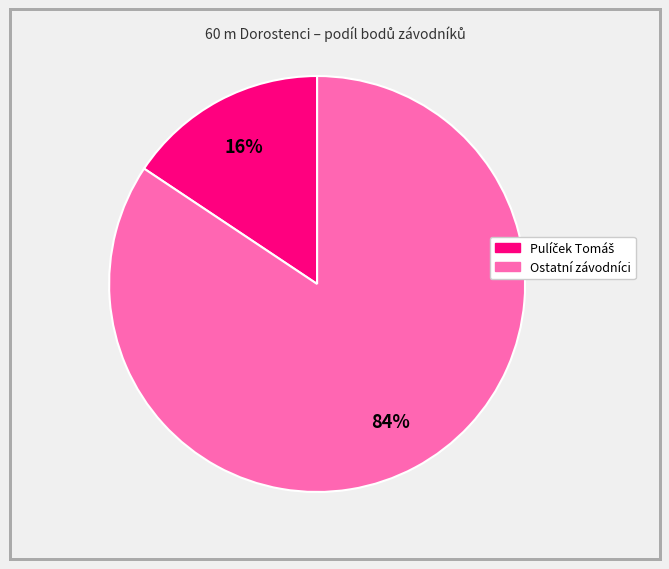

Is there a majority slice in this chart?

Yes